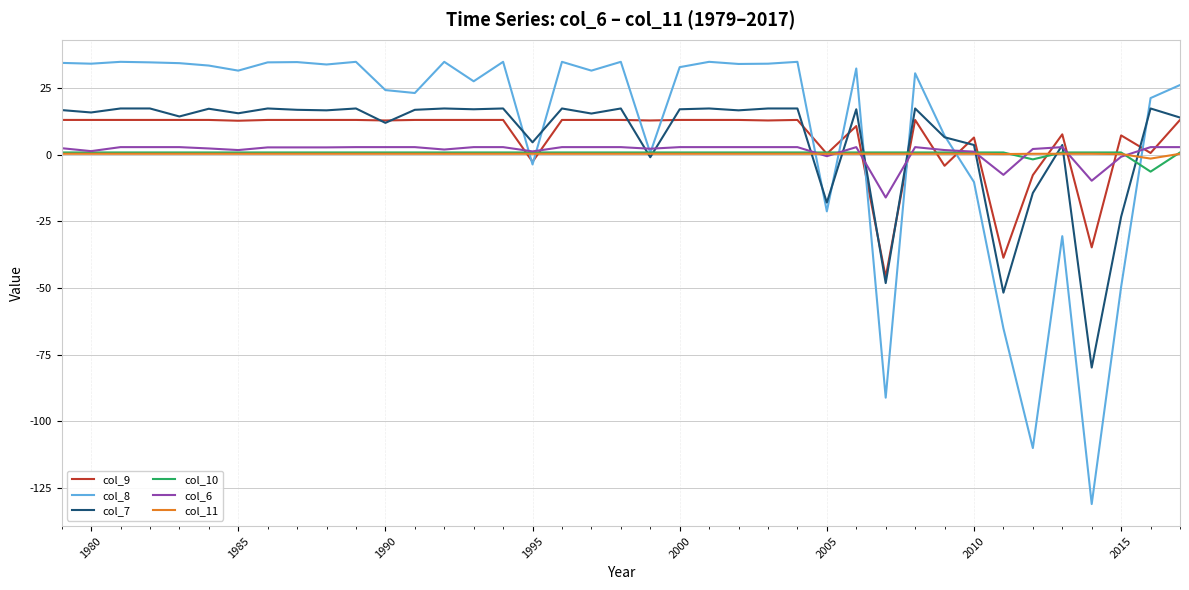

Which series has the widest spread of values?

col_8